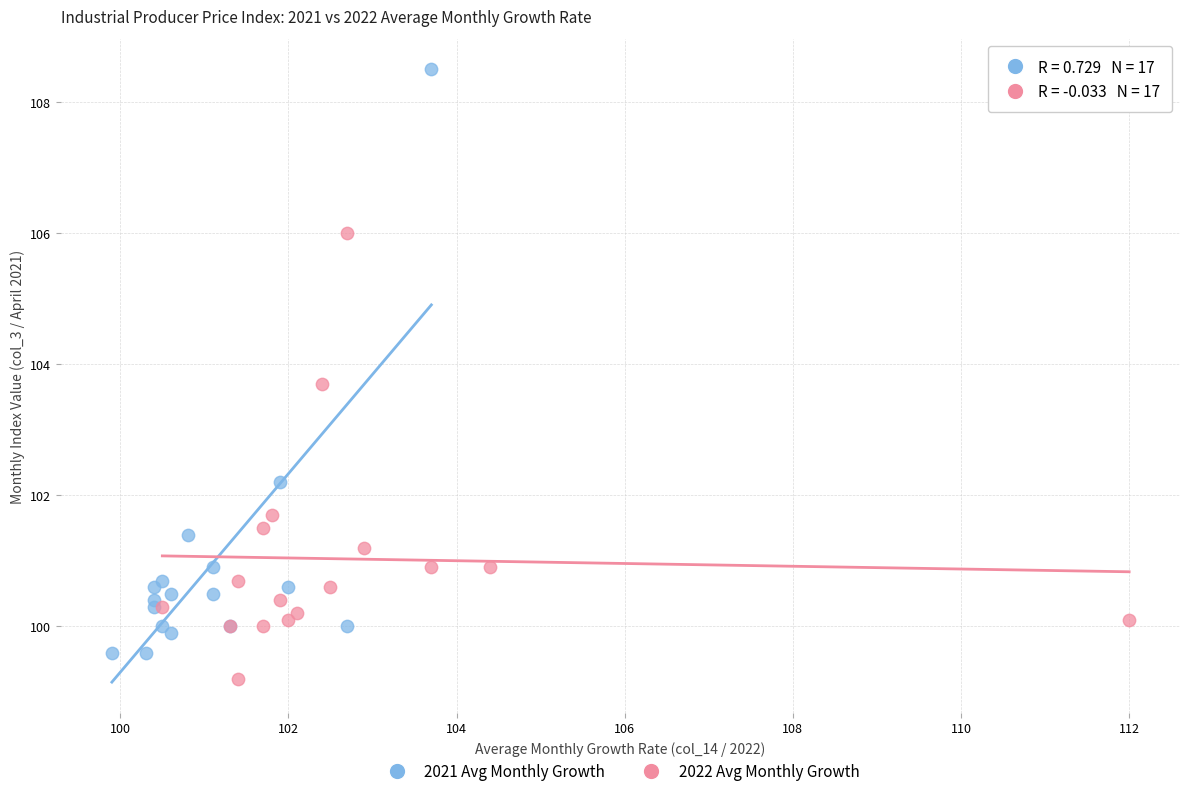

Which series has the largest Y range (max minus min)?

2021 Avg Monthly Growth